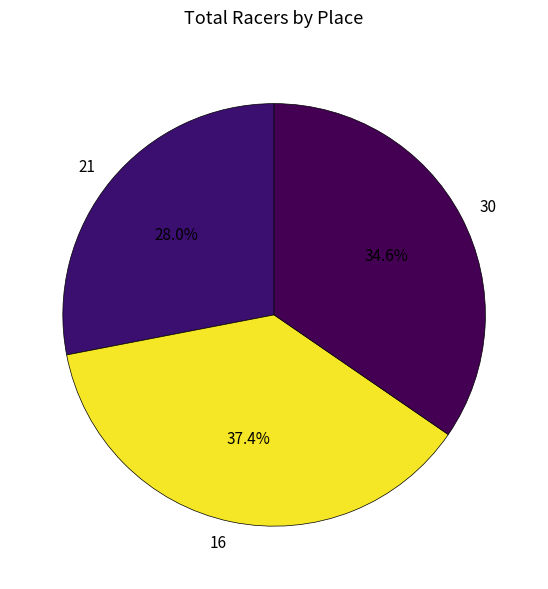

True or false: 16 accounts for 37% of the total.

True